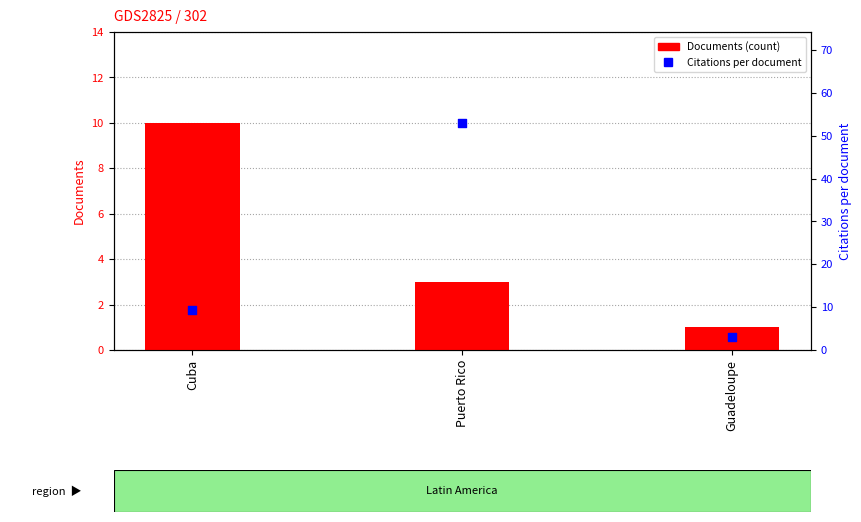

What are all the series names shown in the legend?

Documents (count), Citations per document